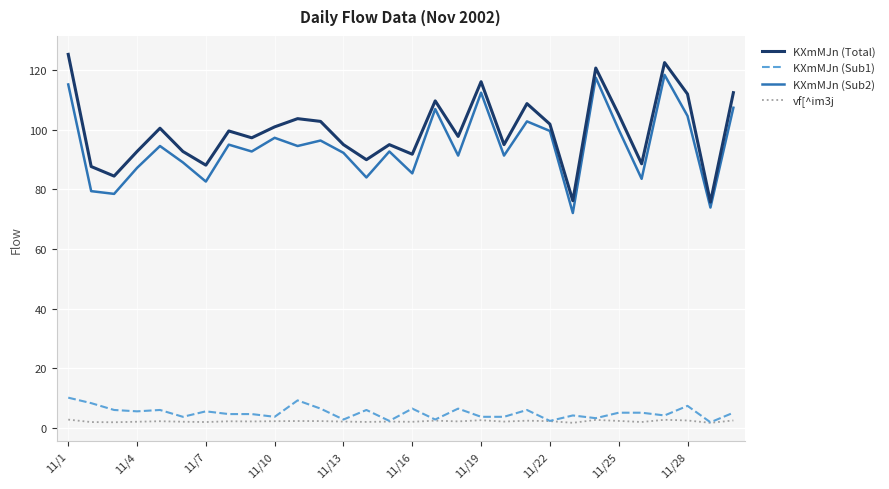

What is the difference between the maximum and minimum values in the KXmMJn (Sub2) series?

46.4